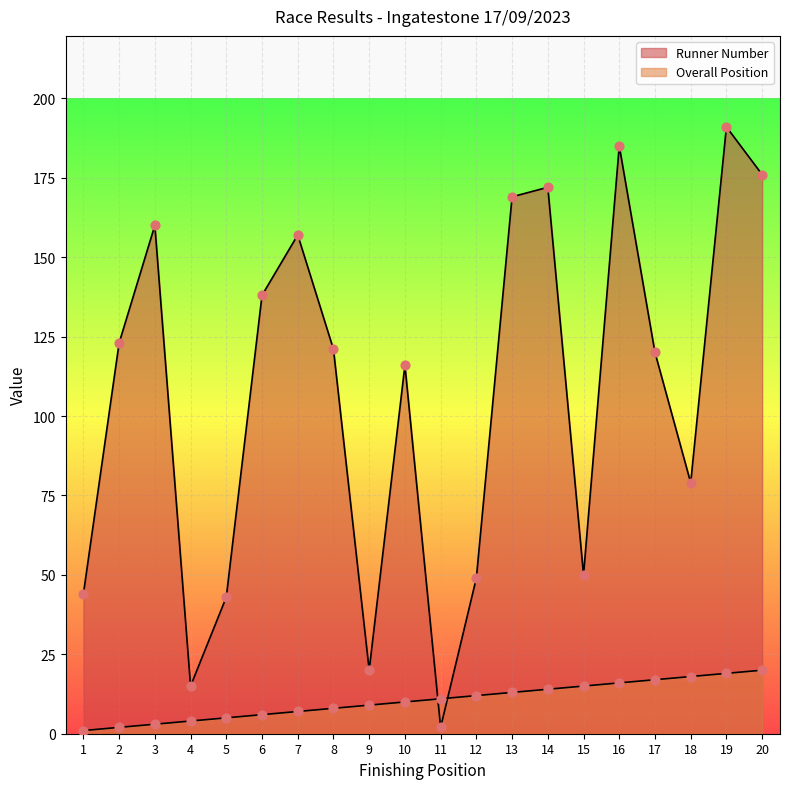

What is the total value across all series at 2?

125